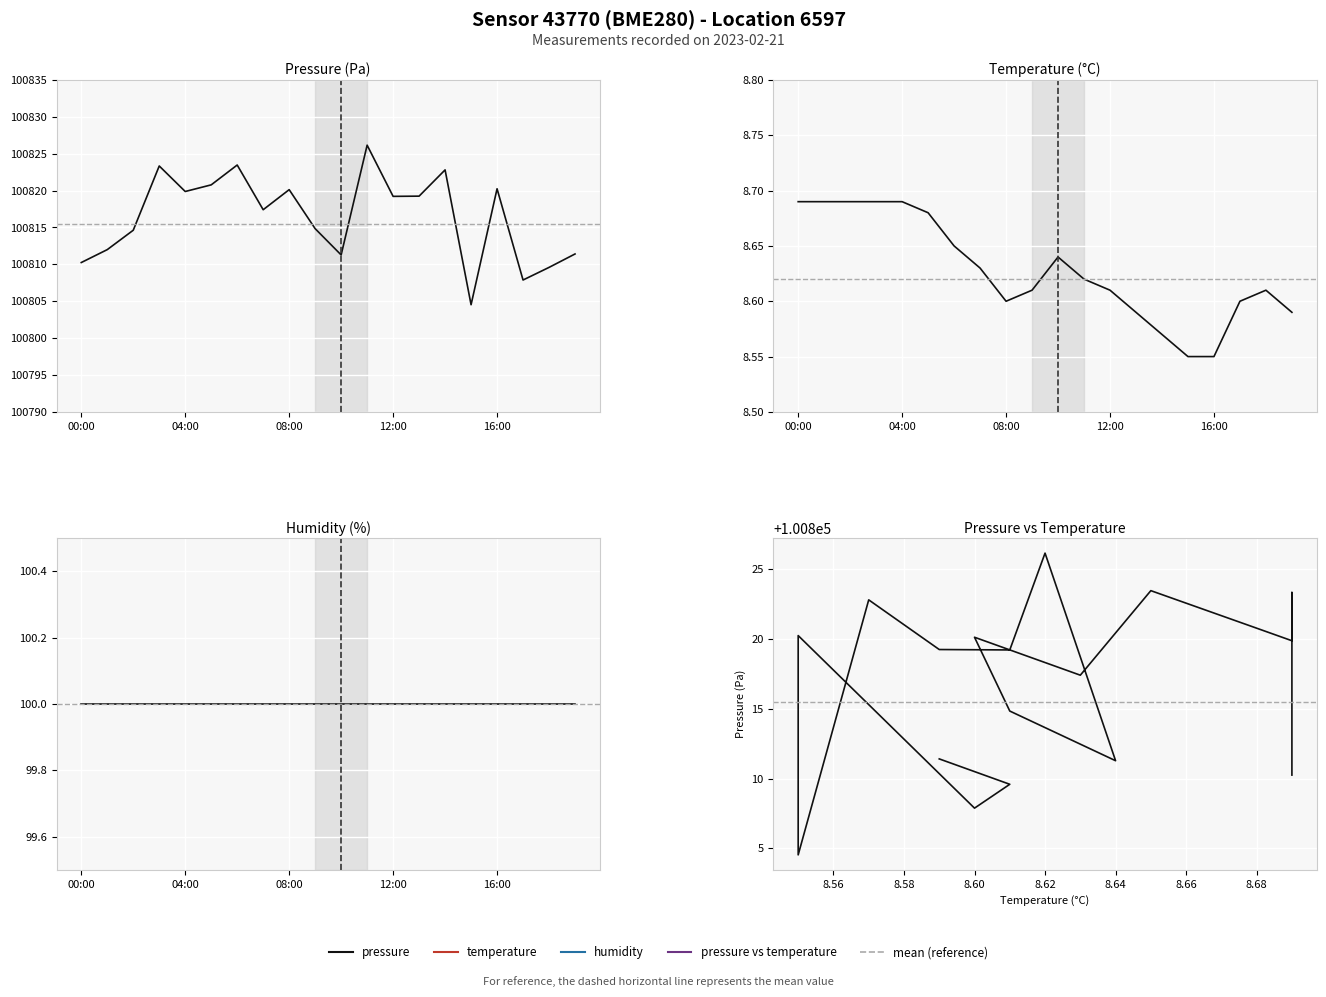

Does the chart display data point markers on the line(s)?

No